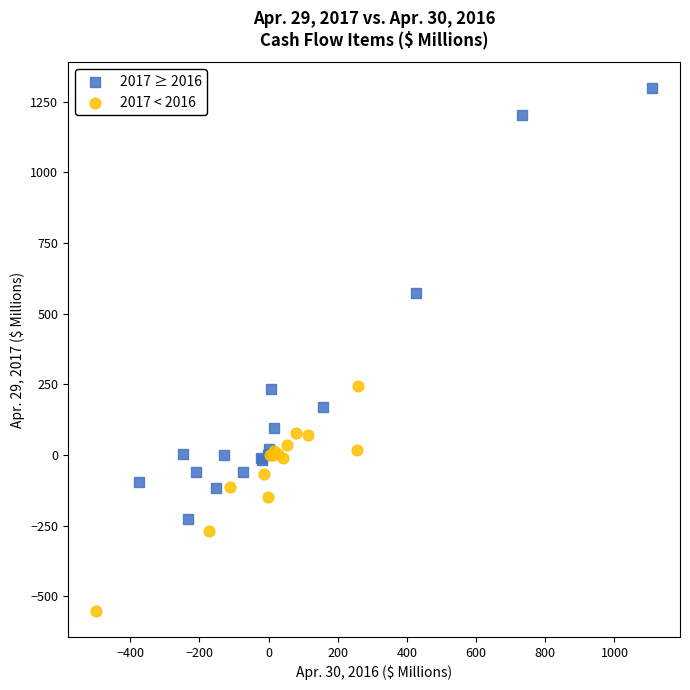

Which series contains the highest Y value?

2017 ≥ 2016